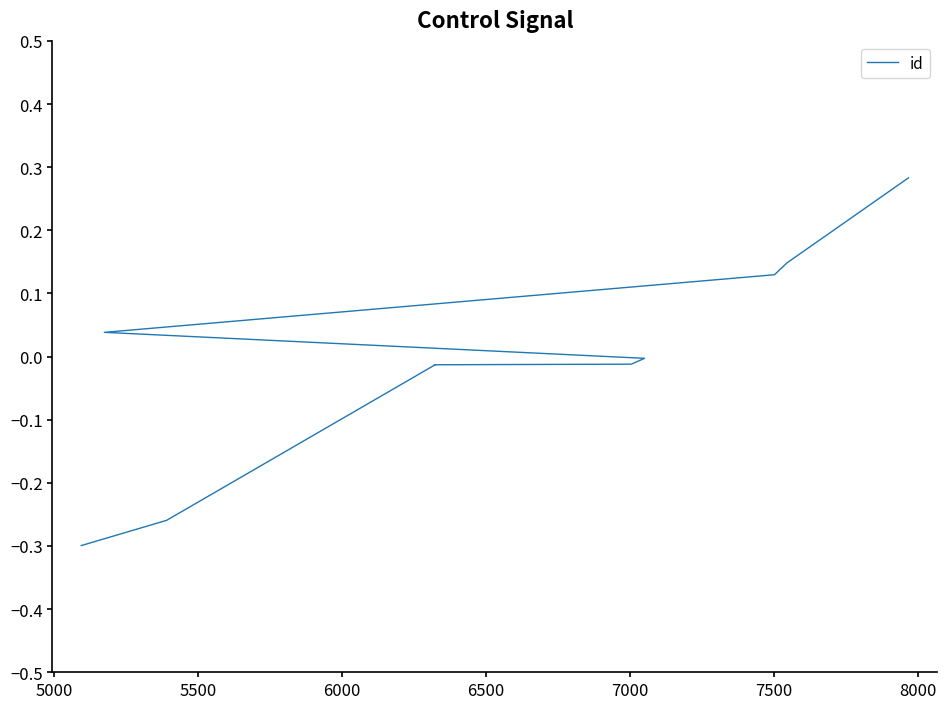

What is the difference between the second highest and second lowest values?

0.4